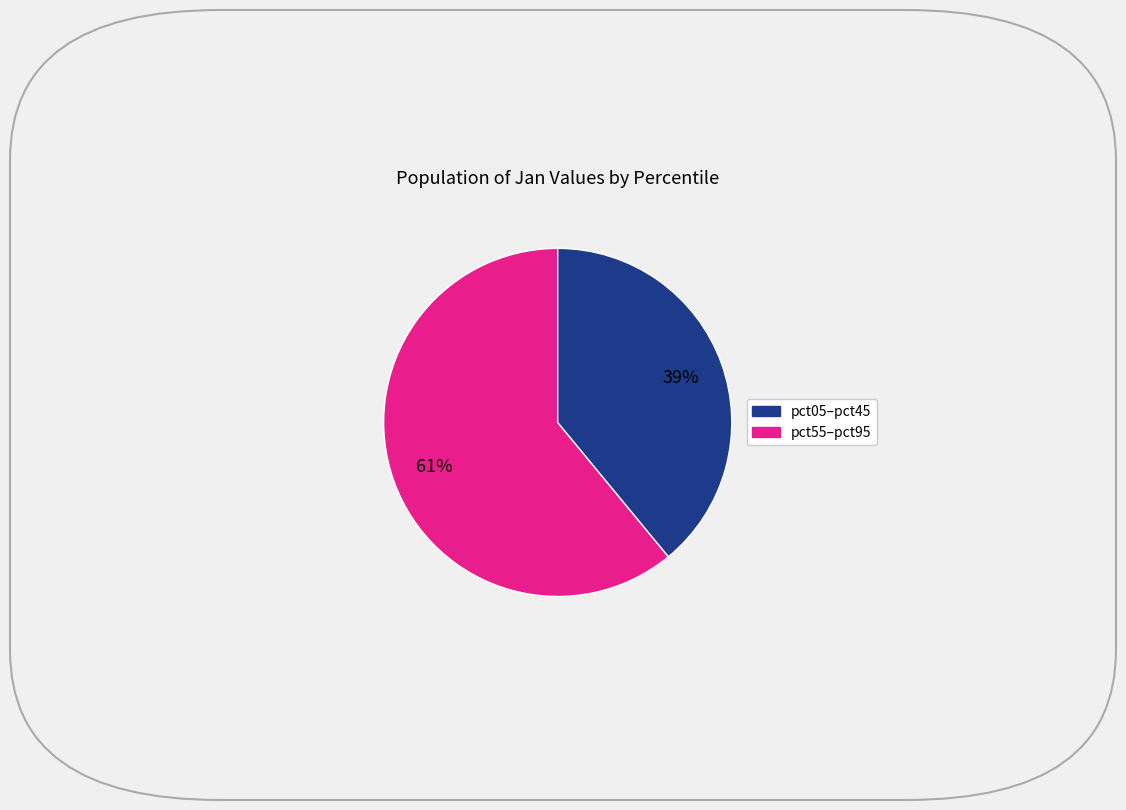

Does any single category account for the majority?

Yes